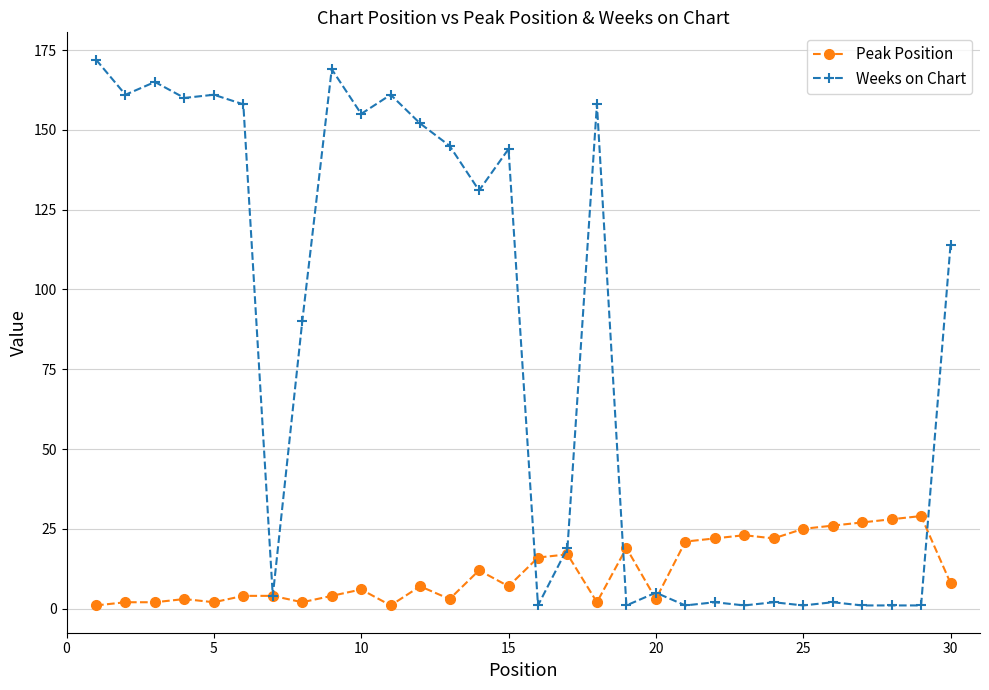

Rank the series by their maximum value, from lowest to highest.

Peak Position, Weeks on Chart